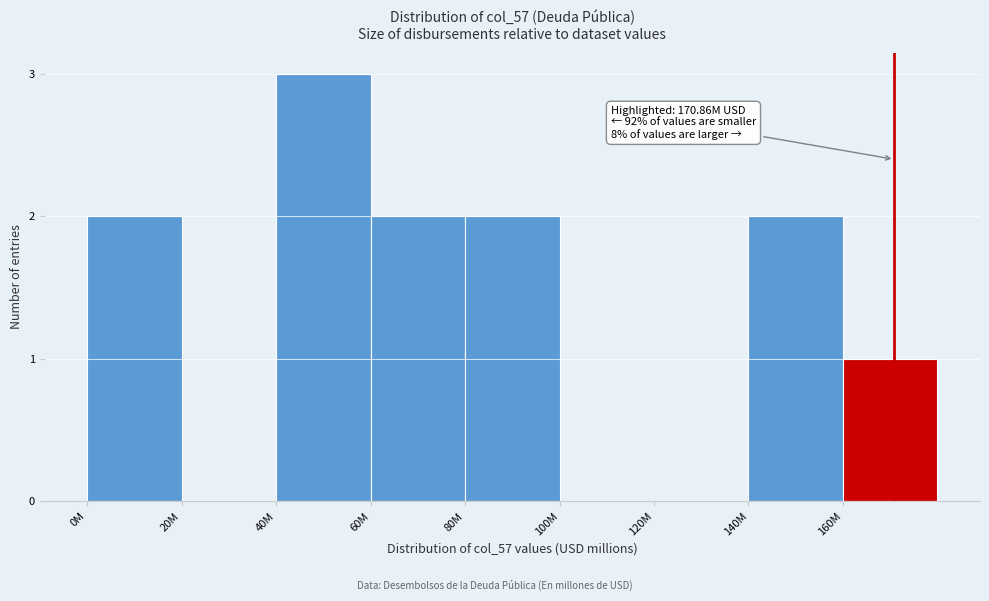

Reading left to right, list all the values displayed in this chart.

0M=2	20M=0	40M=3	60M=2	80M=2	100M=0	120M=0	140M=2	160M=1